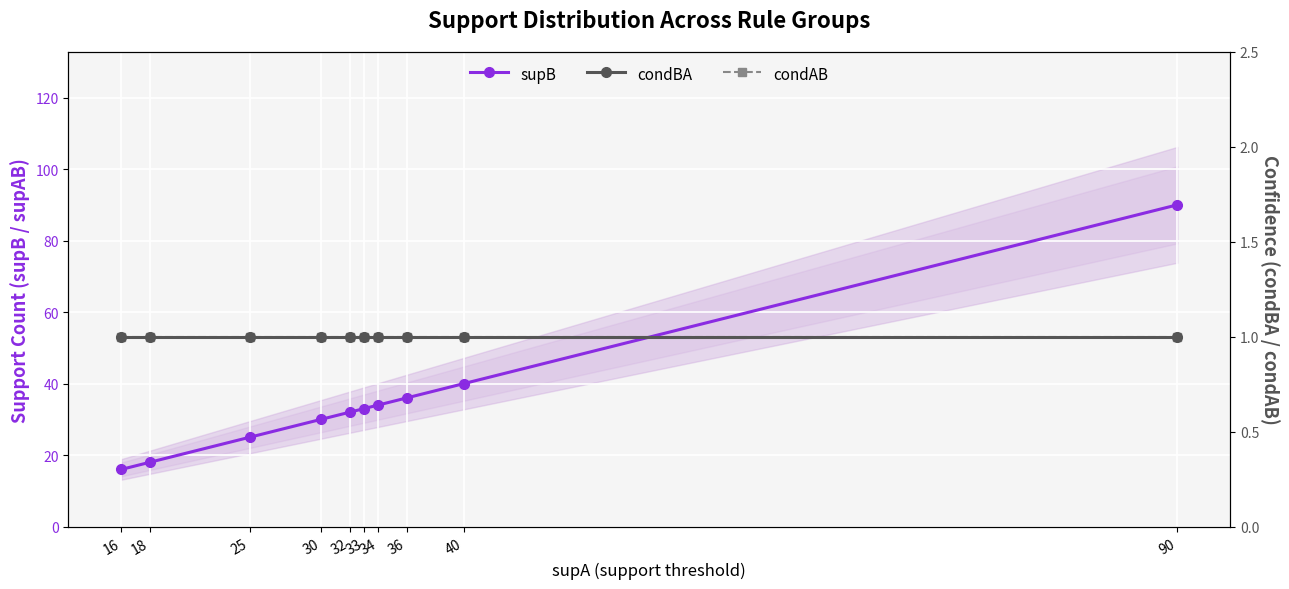

What is the value of the condAB point at the 10th from the left?

1